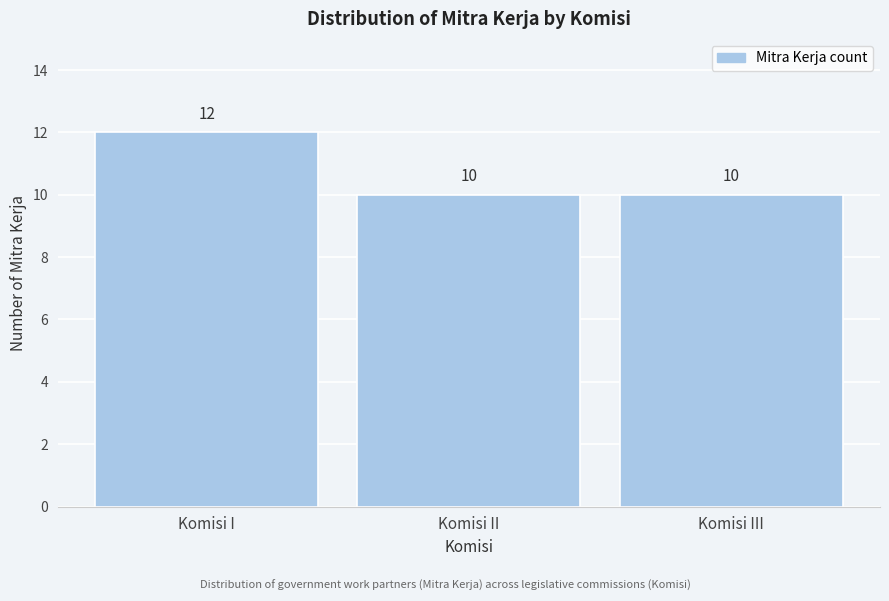

Reading left to right, transcribe all the data shown in this chart.

12	10	10